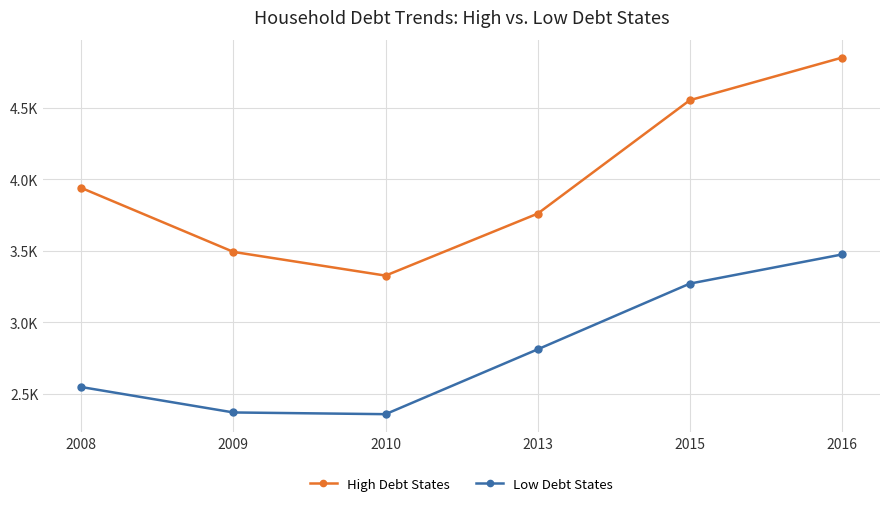

Where does the High Debt States series first go above 3940?

2015